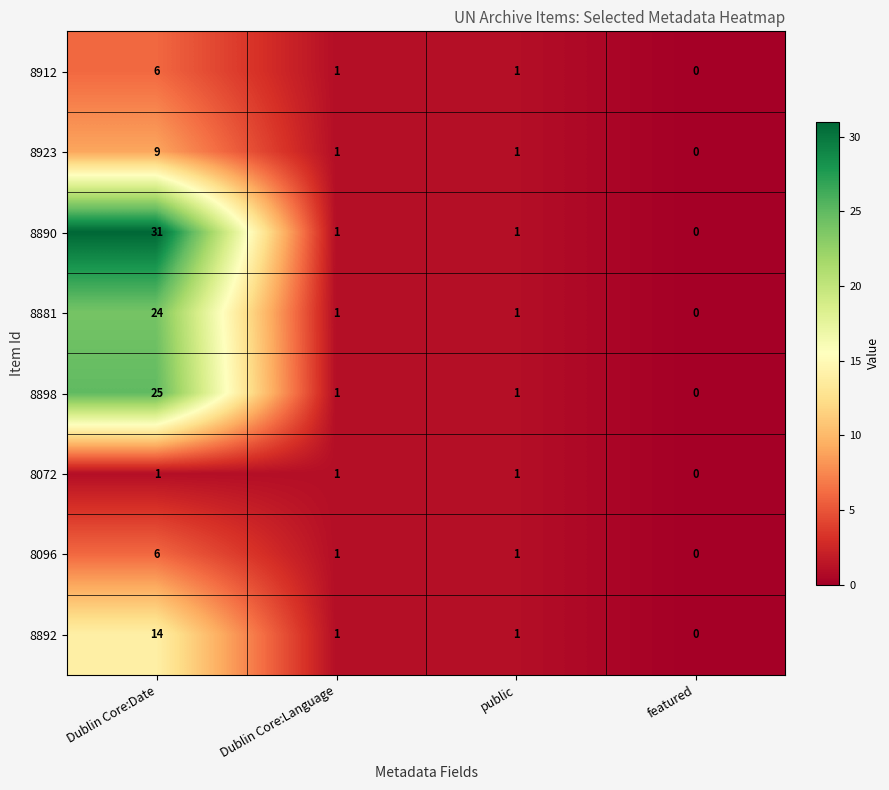

At how many categories does at least one series exceed 7?

1